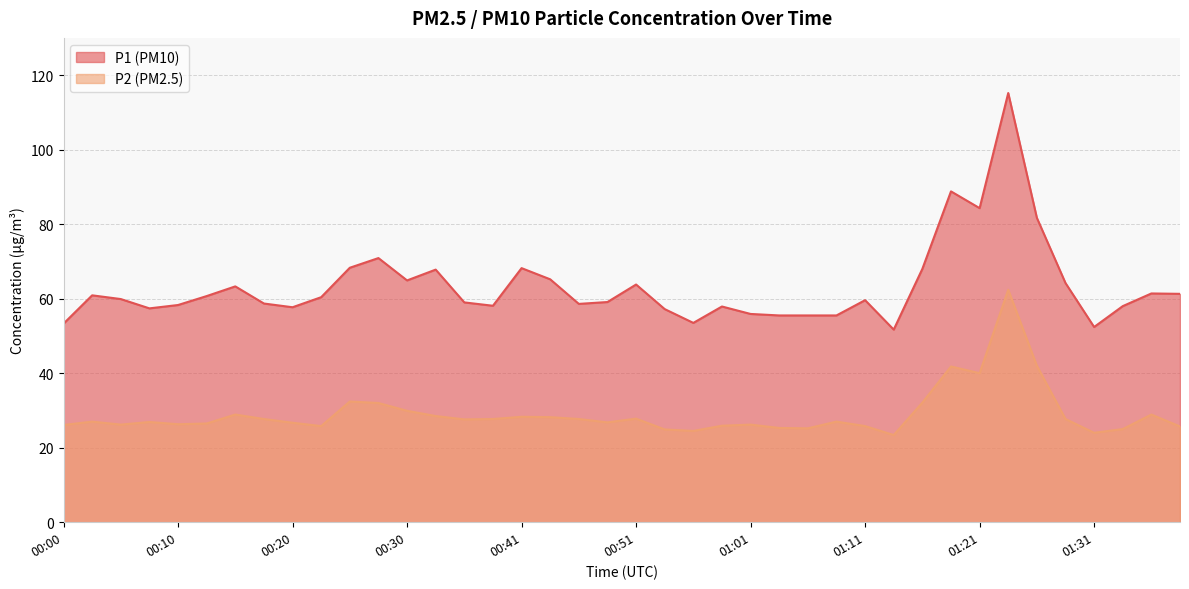

What is the difference between the maximum and minimum values in the P2 series?

39.0